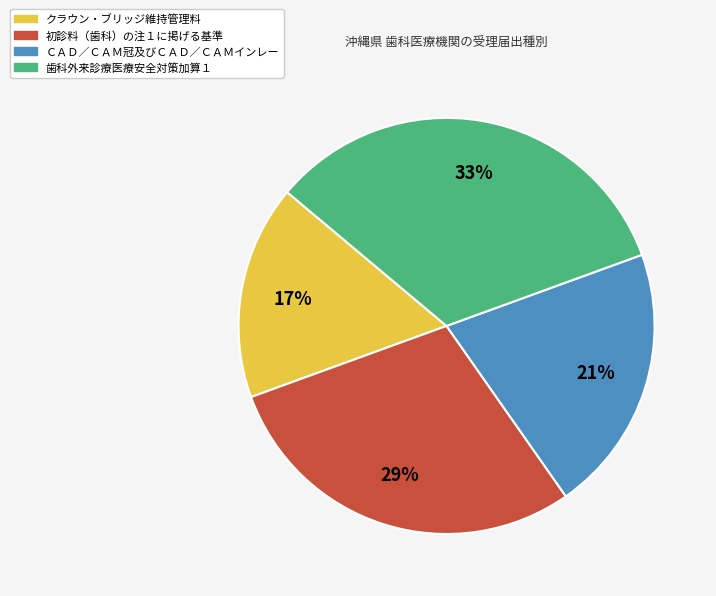

Approximately how many times larger is the value at 歯科外来診療医療安全対策加算１ compared to ＣＡＤ／ＣＡＭ冠及びＣＡＤ／ＣＡＭインレー?

1.6